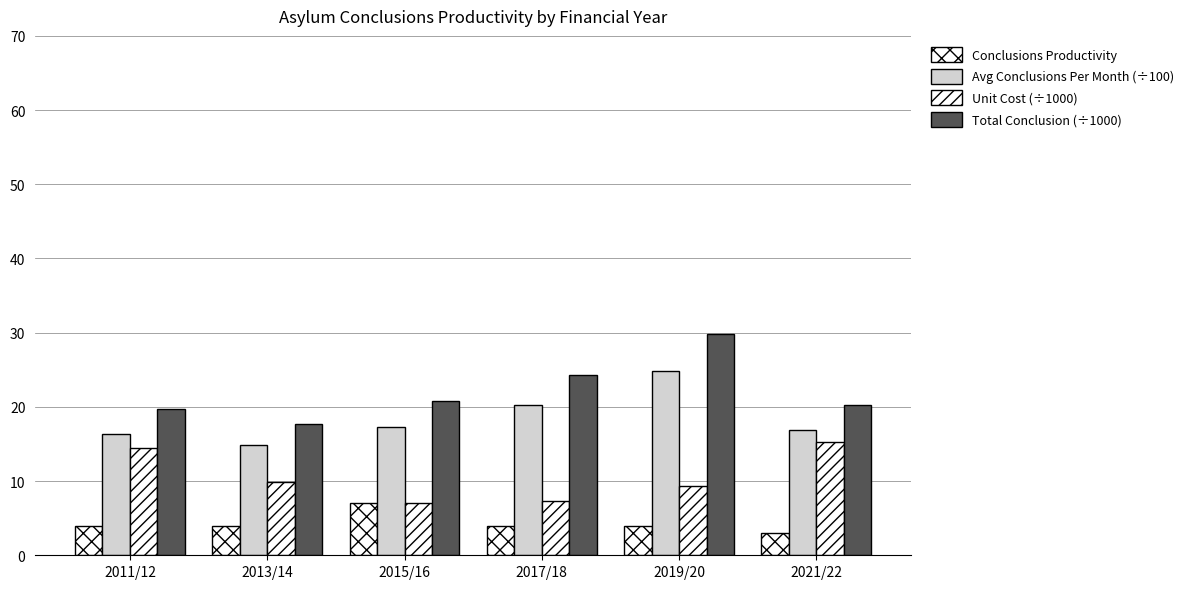

How many bars are there in each group?

4